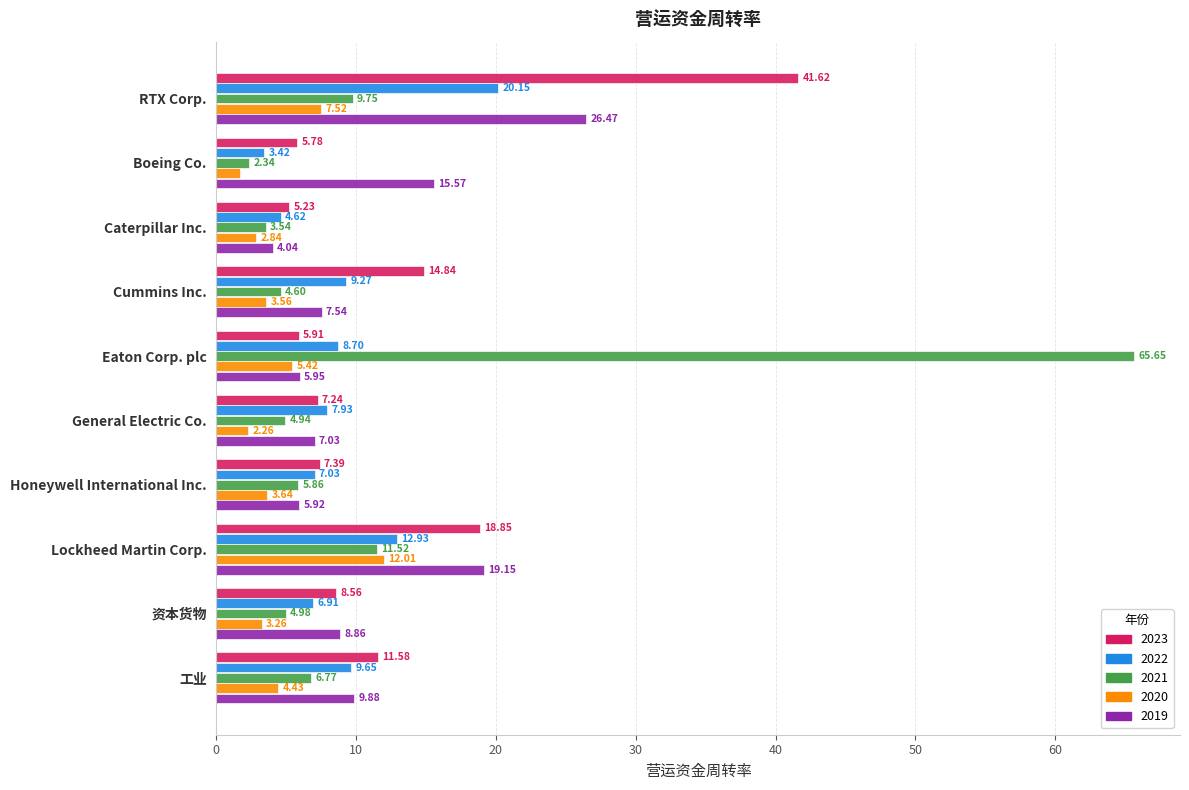

What value does the 2021 series have at Eaton Corp. plc?

65.7